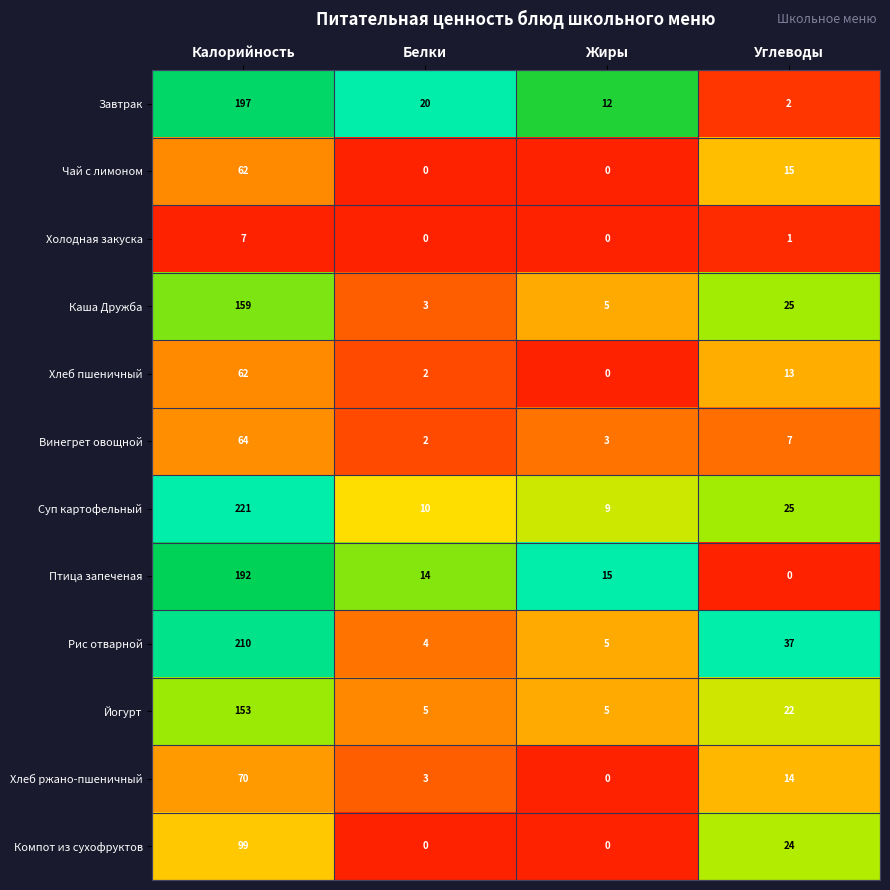

True or false: Йогурт has a value of 60 at Калорийность.

False